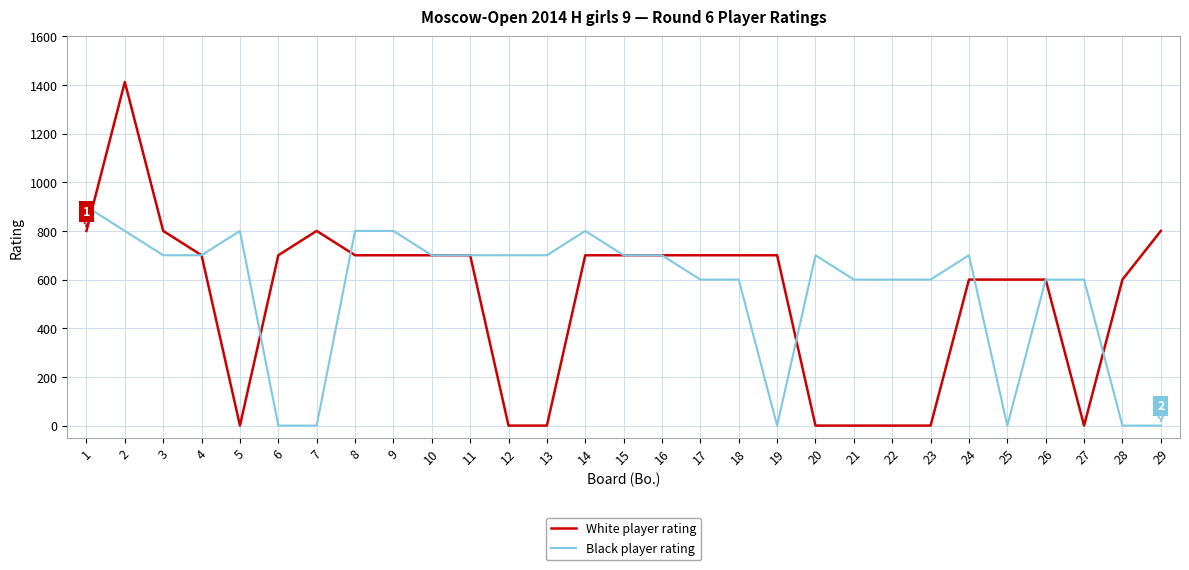

What is the spread (max minus min) of values at 9?

100